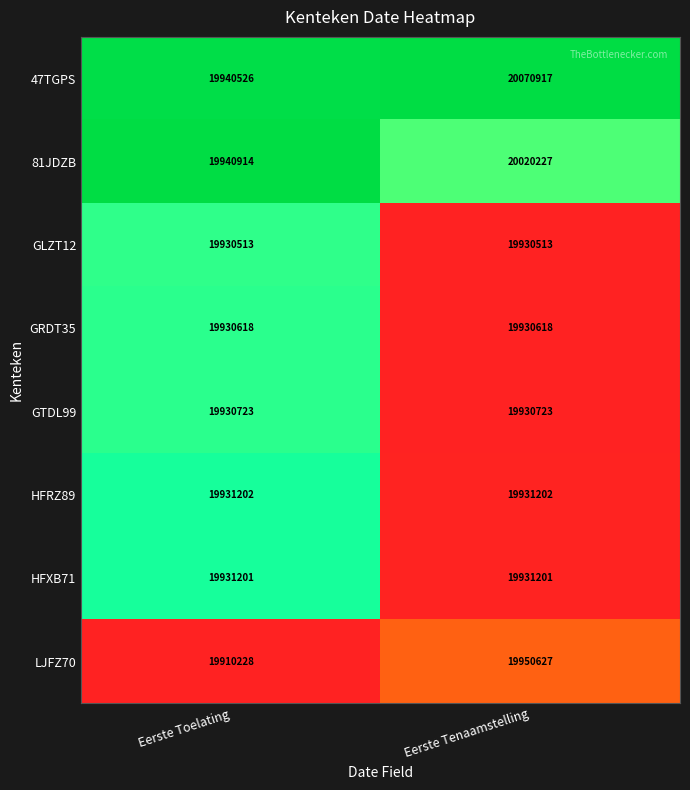

What is the sum of the 47TGPS values at Eerste Toelating and Eerste Tenaamstelling?

40011443